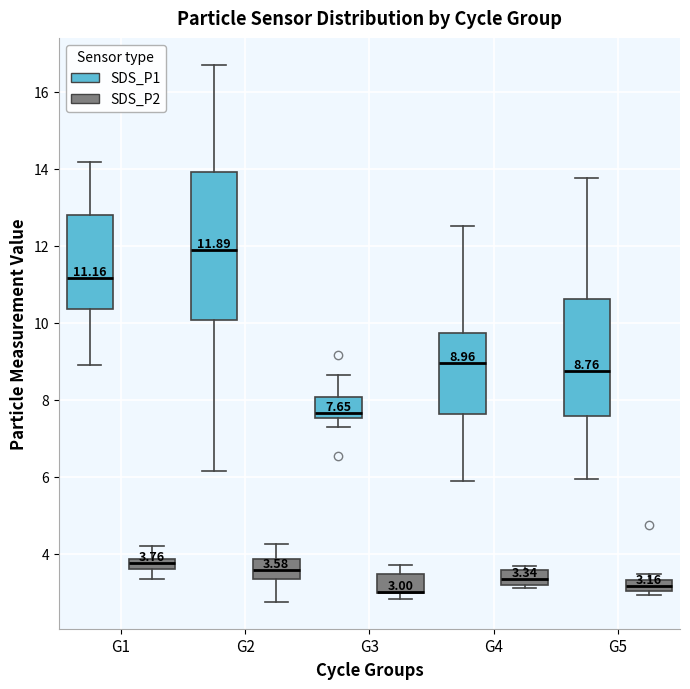

Comparing the boxes themselves (not the whiskers), which one is the tallest?

G2 (SDS_P1)